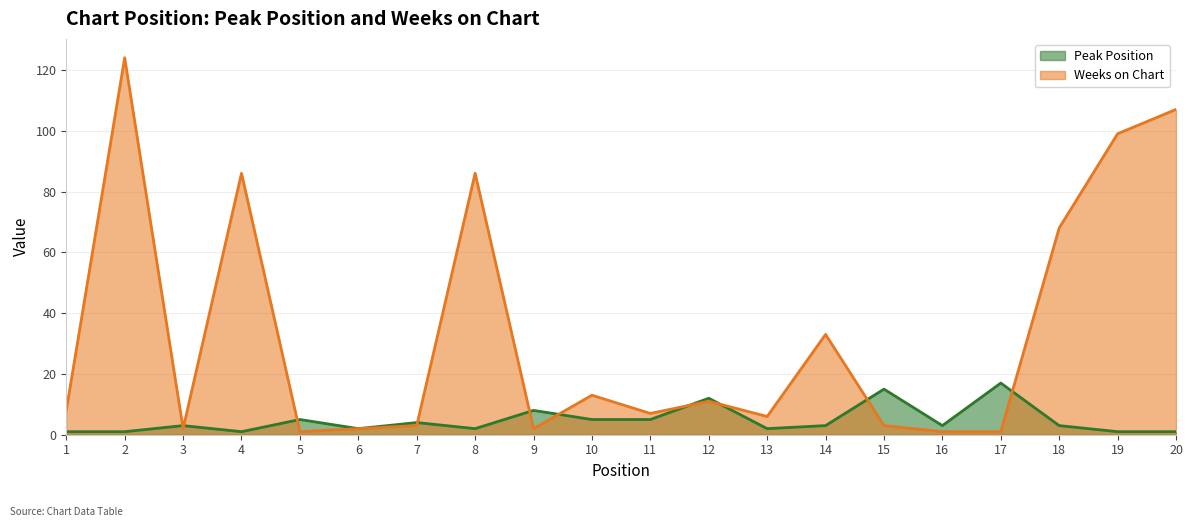

How many interior local valleys does the Peak Position series have?

5